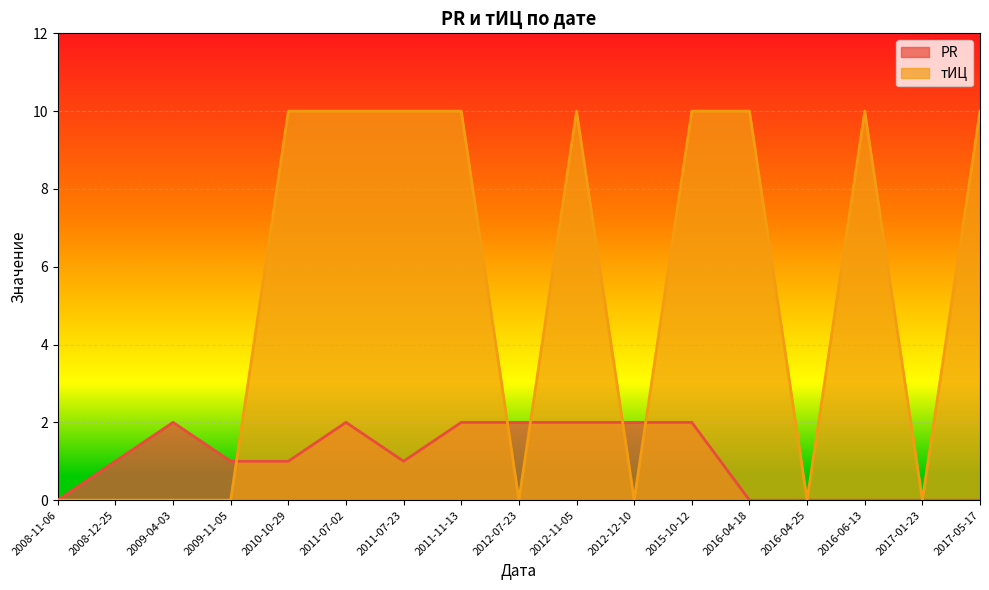

How many times do тИЦ and PR cross each other?

5